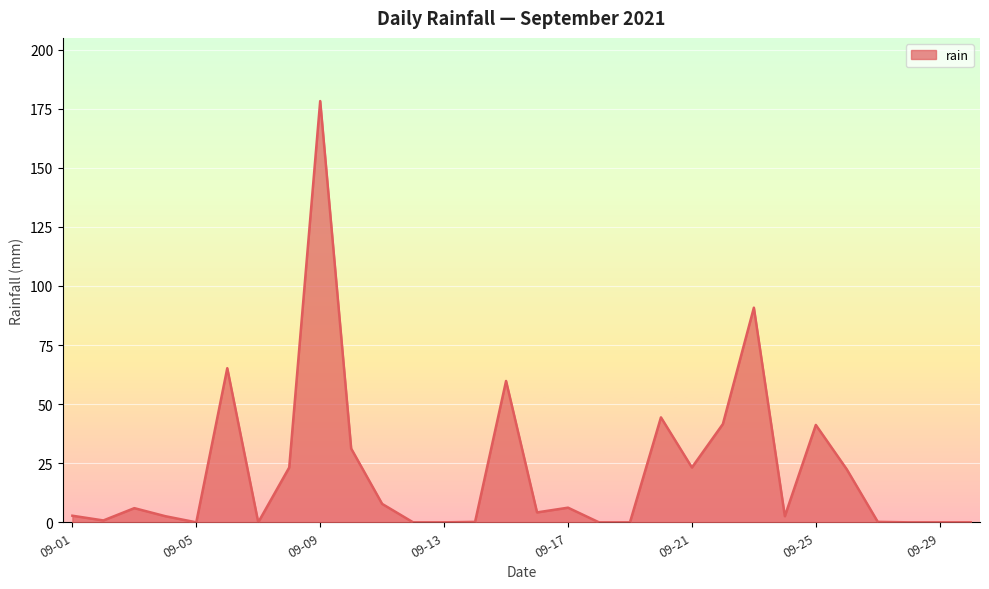

What is the maximum value shown in the chart?

178.2